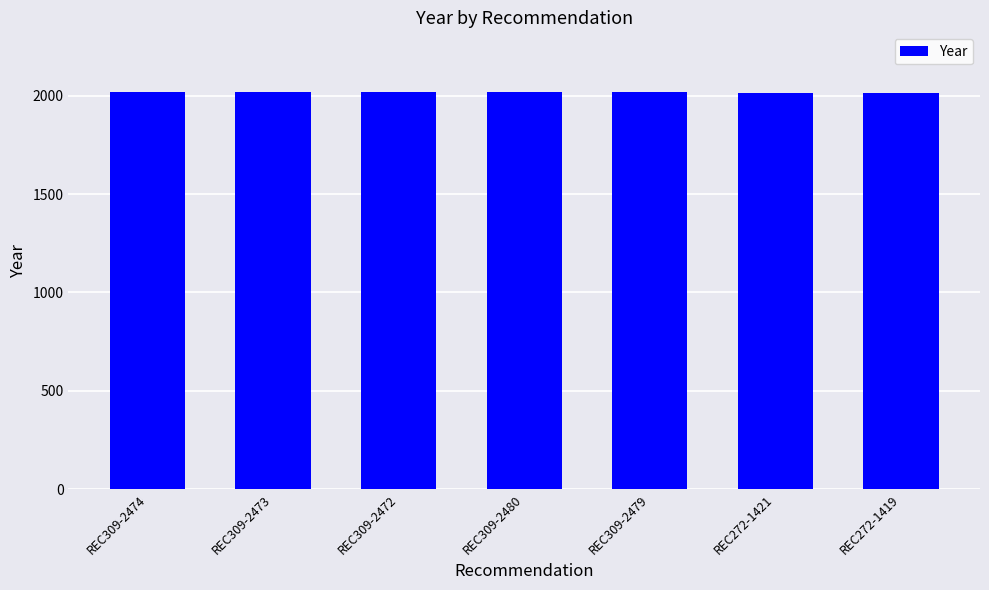

What is the difference between the maximum and minimum values?

4